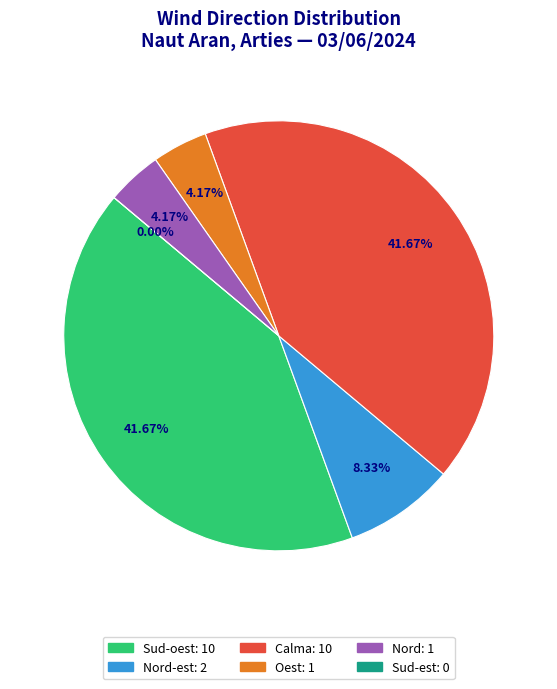

Does Nord represent more than half of the total?

No